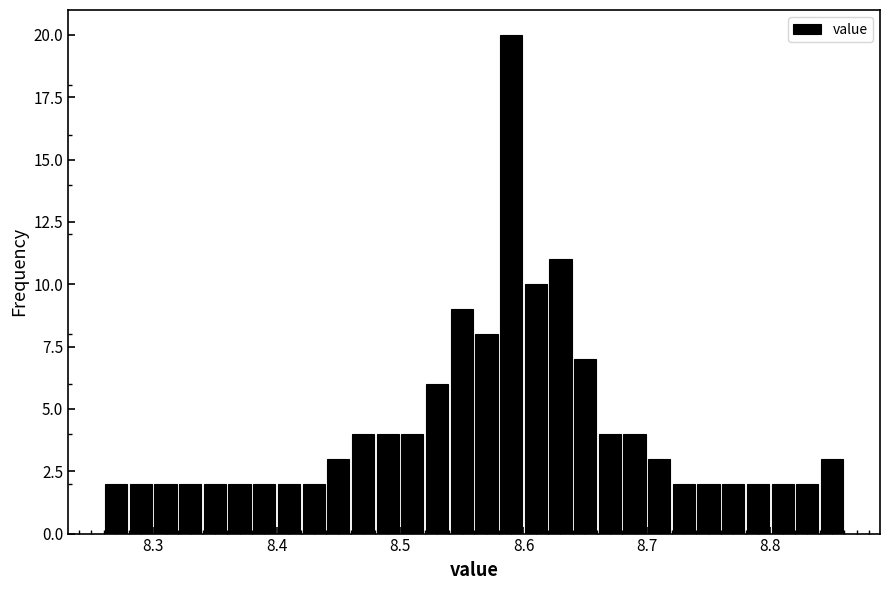

Around what value on the x-axis is the tallest bar? Give the approximate position of its centre, as read against the axis.

8.59